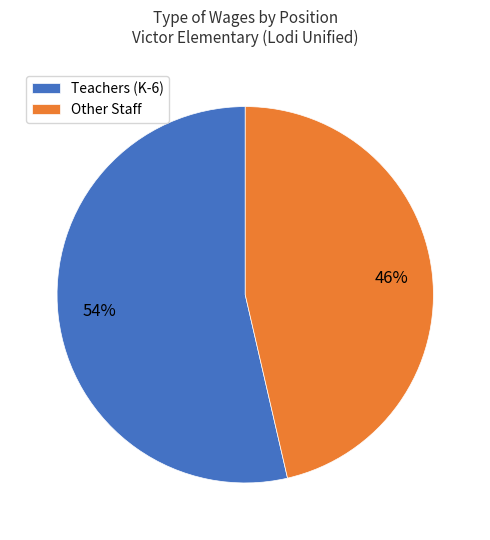

Is the sum of Other Staff and Teachers (K-6) greater than half?

Yes